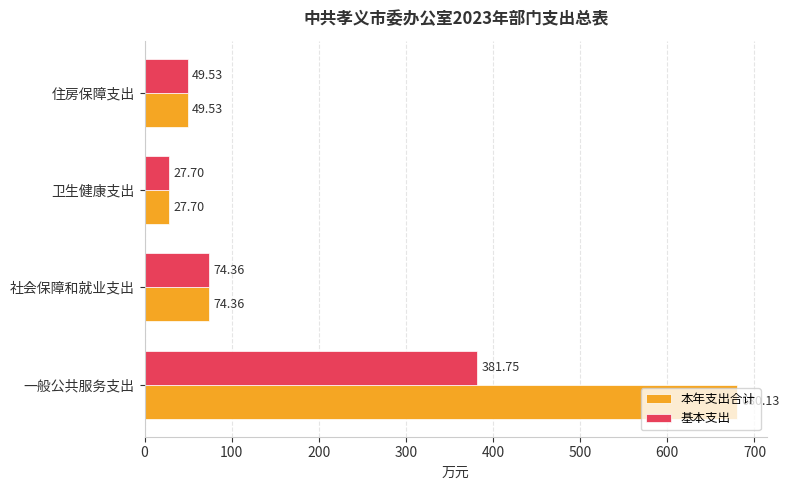

What is the difference between the maximum and minimum values in the 基本支出 series?

354.1